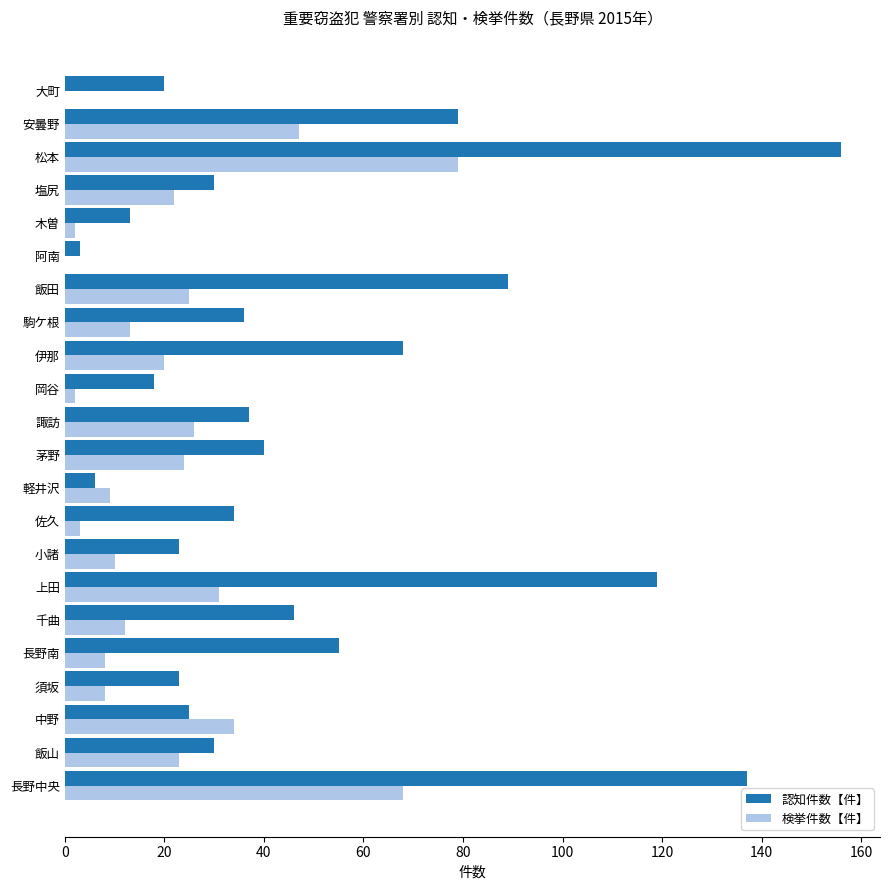

What value does the 検挙件数【件】 series have at 中野?

34